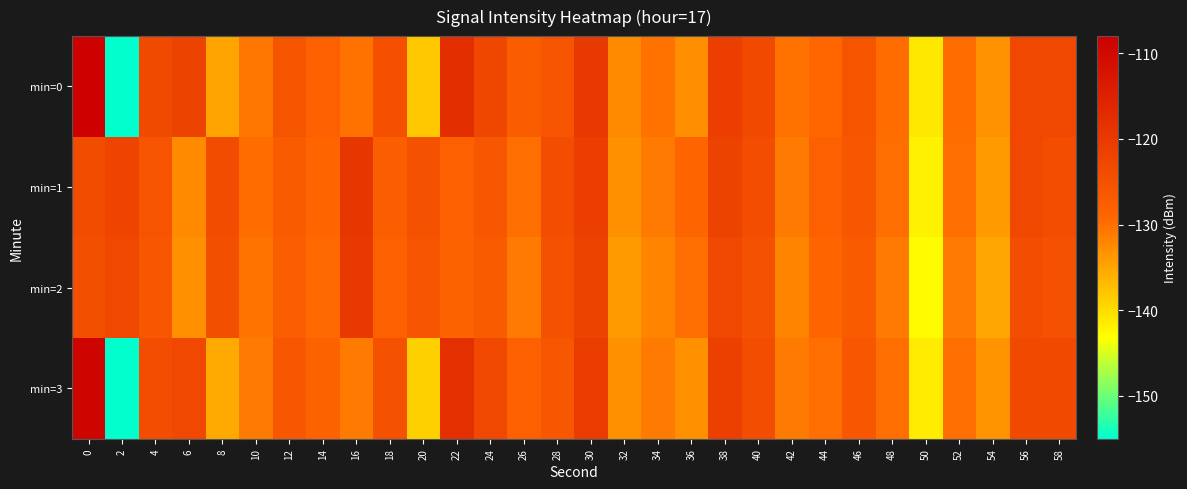

Count the number of data series in this chart.

4